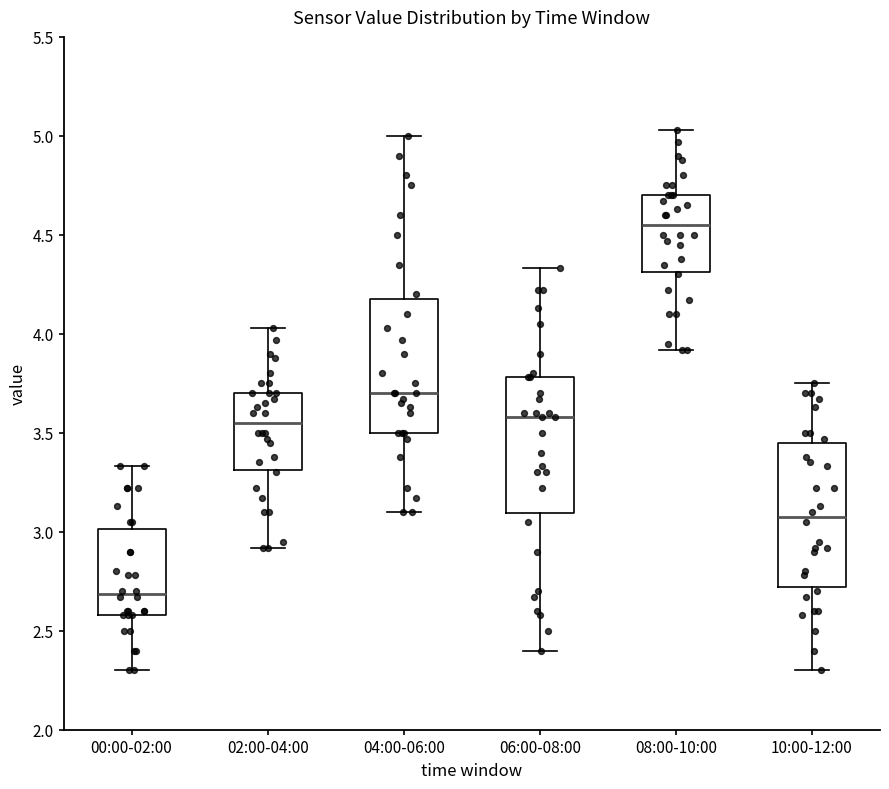

Which box has the lowest median line?

00:00-02:00